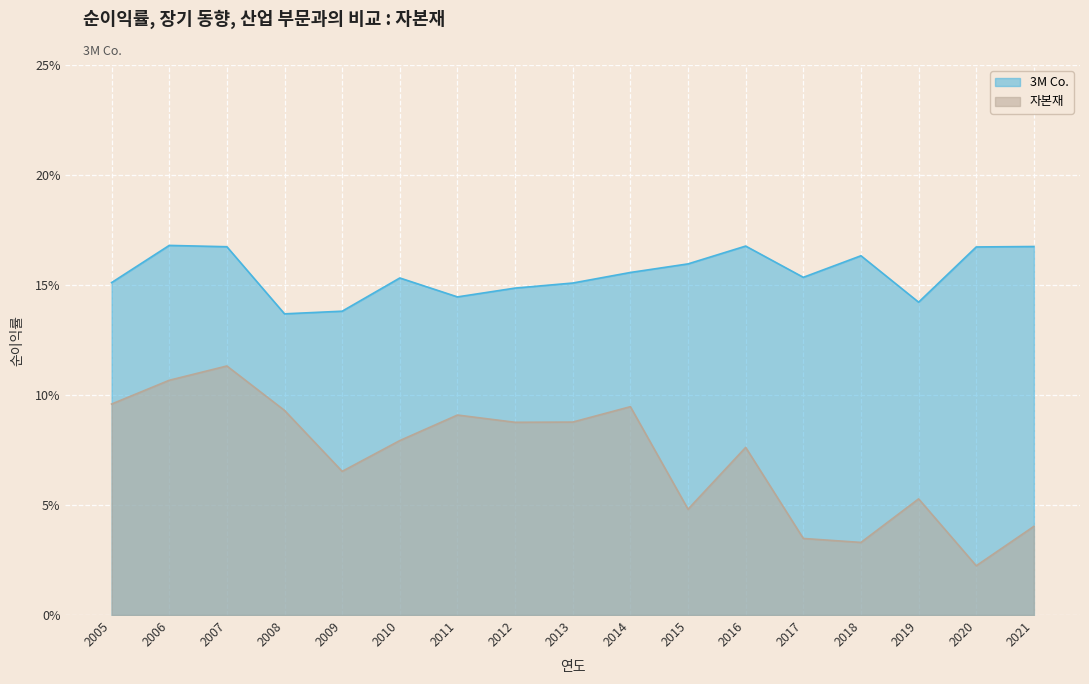

How many 3M Co. values are between 0 and 1?

17